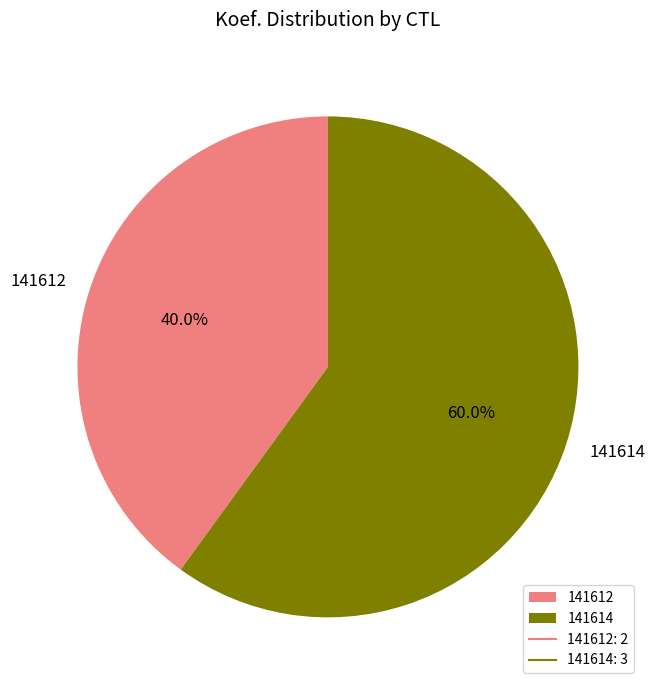

To the nearest percent, what is the difference between the 141612 and 141614 slice percentages?

20%